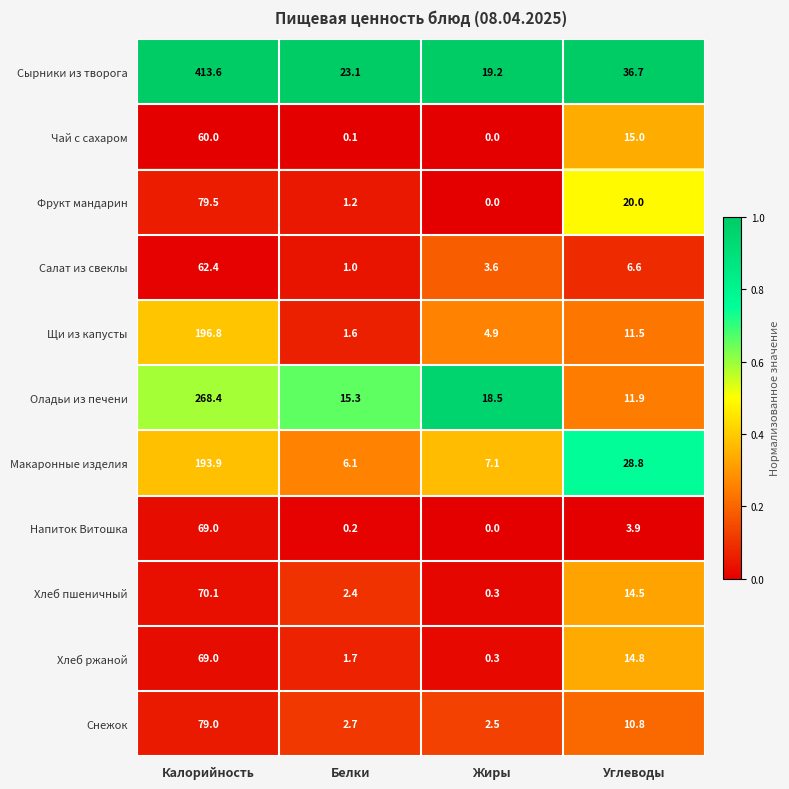

At which category does the chart reach its peak across all series?

Калорийность